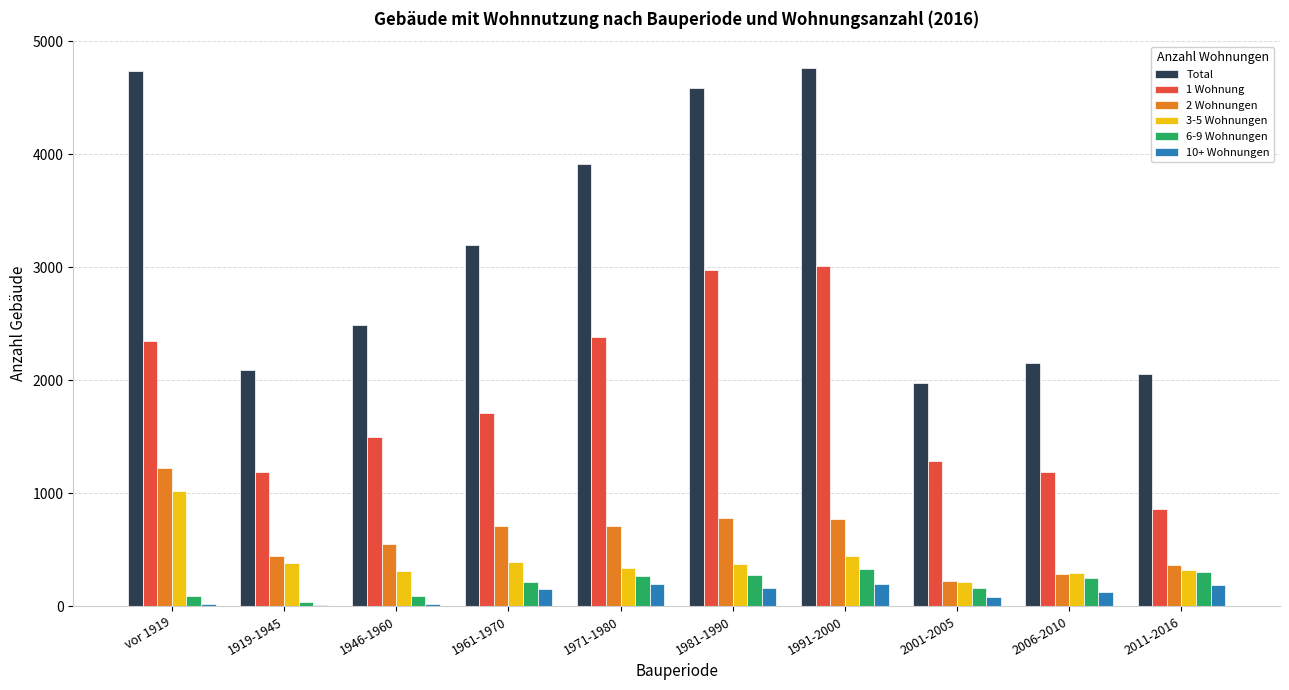

What is the average value of the 1 Wohnung series?

1846